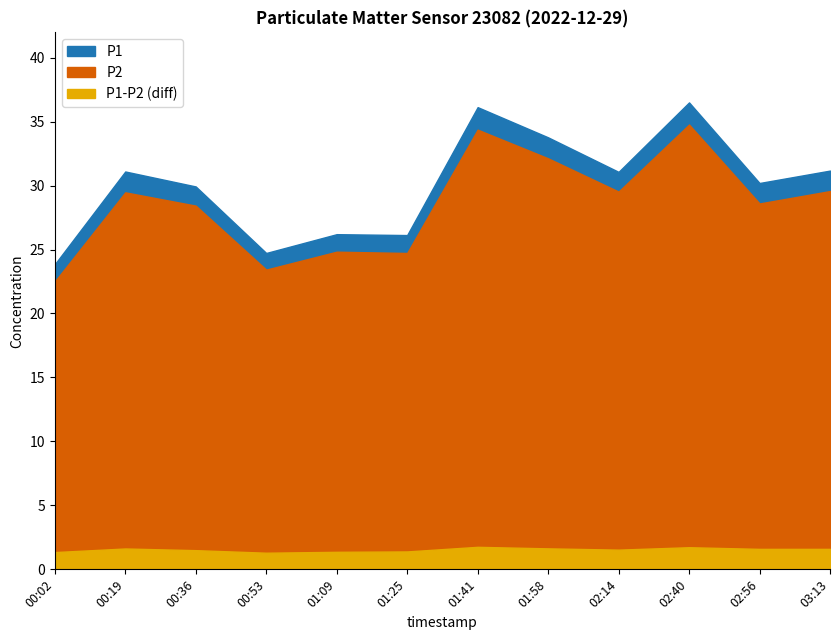

What is the minimum value for P1?

23.9